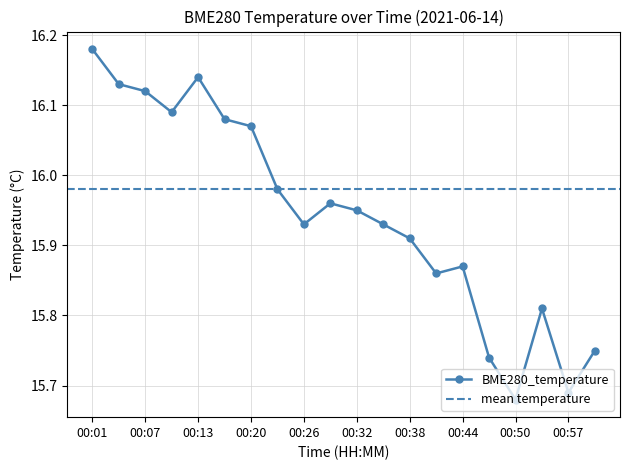

Reading right to left, transcribe all the data shown in this chart.

15.8	15.7	15.8	15.7	15.7	15.9	15.9	15.9	15.9	15.9	16.0	15.9	16.0	16.1	16.1	16.1	16.1	16.1	16.1	16.2